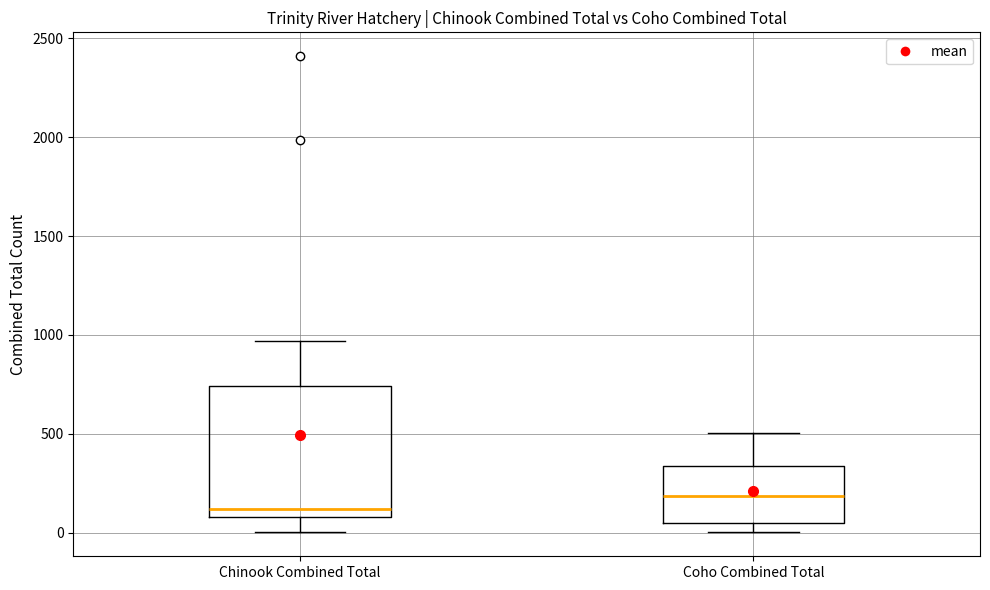

Comparing the boxes themselves (not the whiskers), which one is the tallest?

Chinook Combined Total